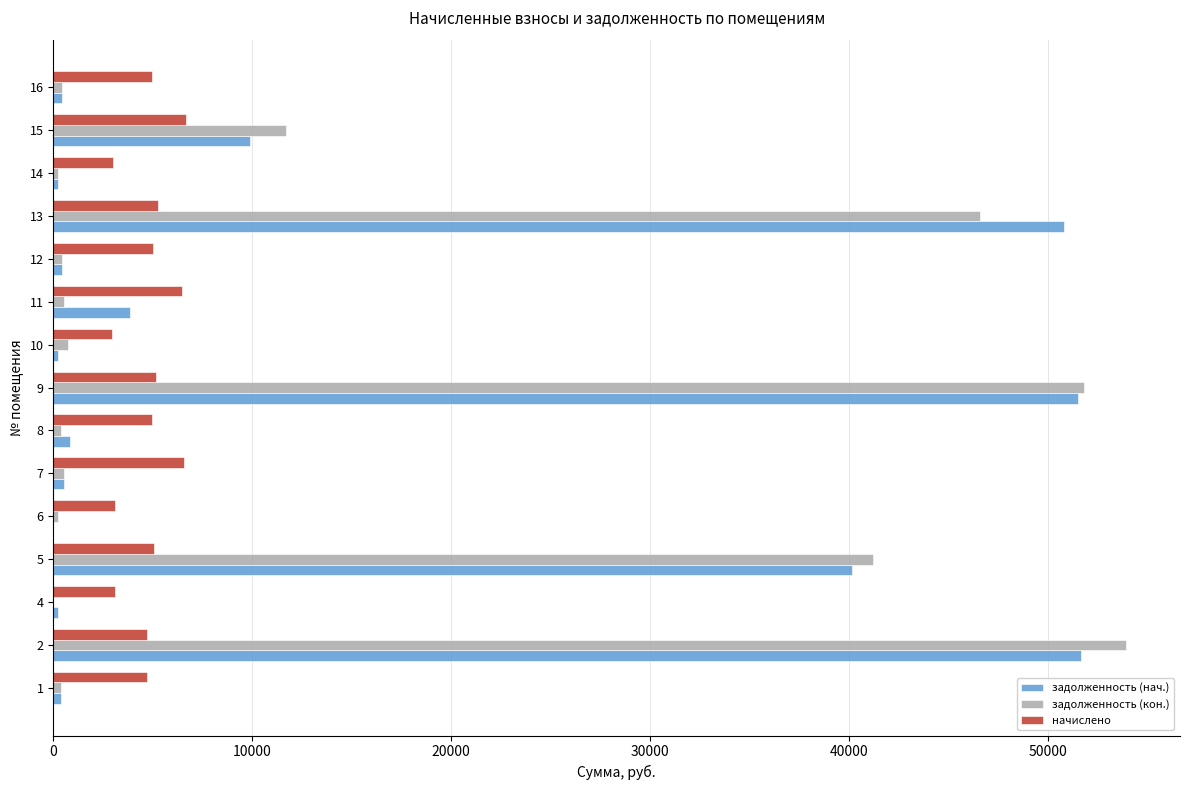

At which label is задолженность (кон.) closest to 26973?

5